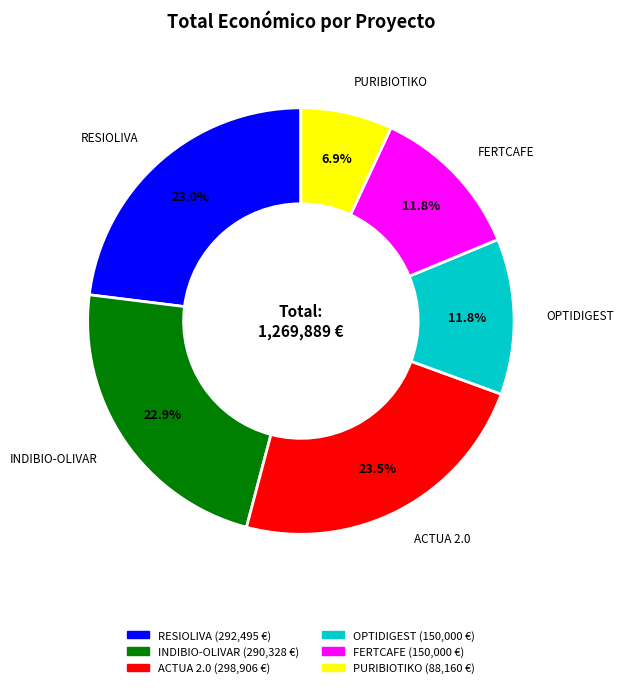

How many segments does this pie chart have?

6